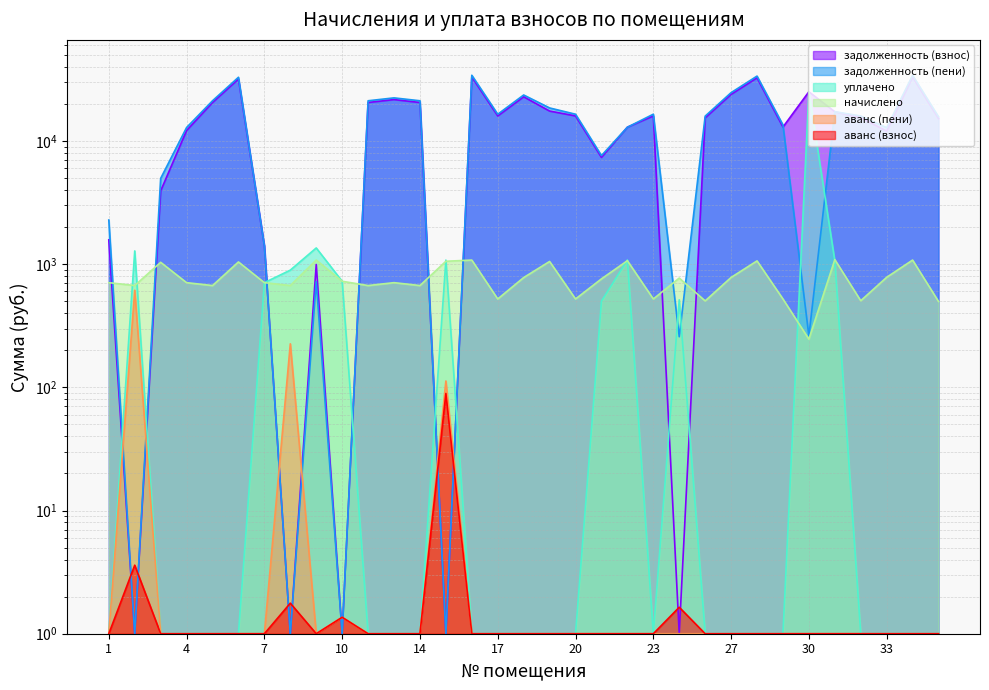

Where is the first local maximum for аванс (пени)?

2